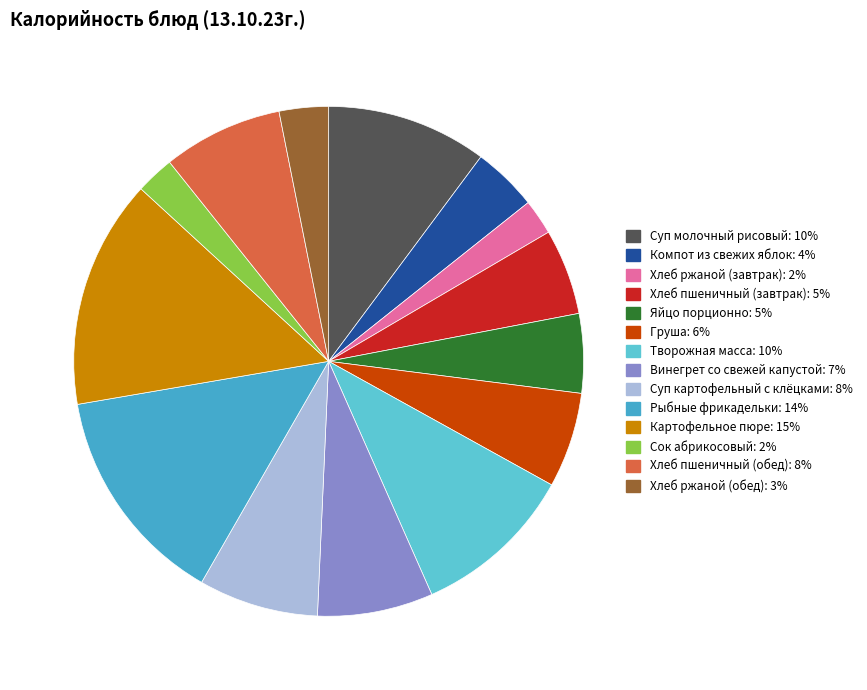

Which slice is the smallest?

Хлеб ржаной (завтрак)